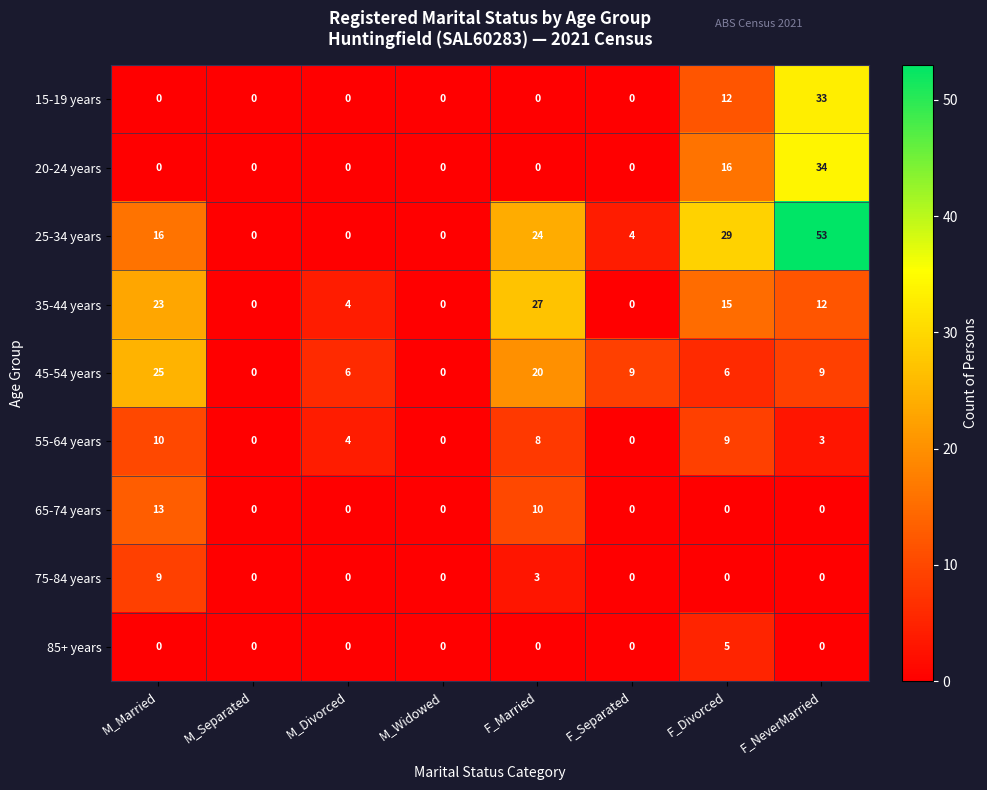

Is it true that 45-54 years equals 9 at M_Married?

False